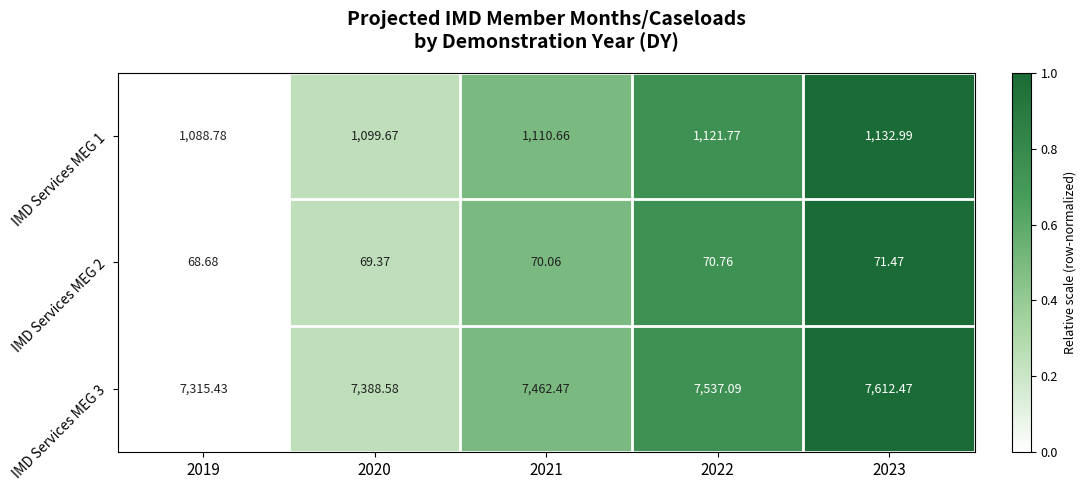

Is the value of IMD Services MEG 1 at 2020 greater than the value of IMD Services MEG 2 at 2023?

Yes